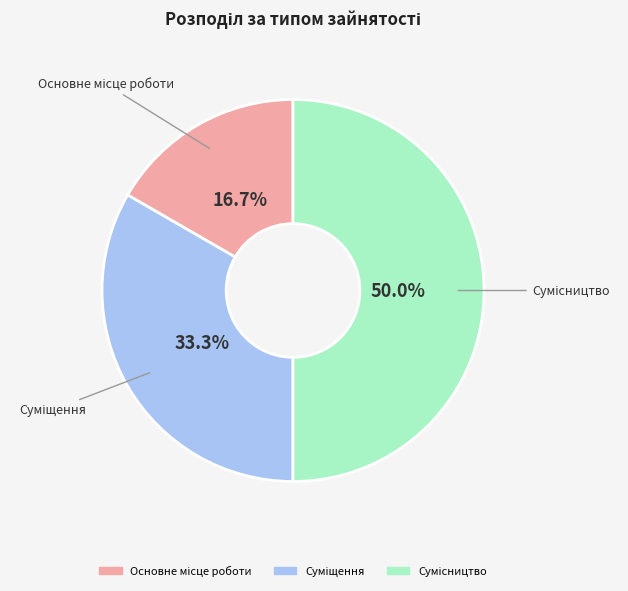

What is the largest slice in the pie chart?

Сумісництво